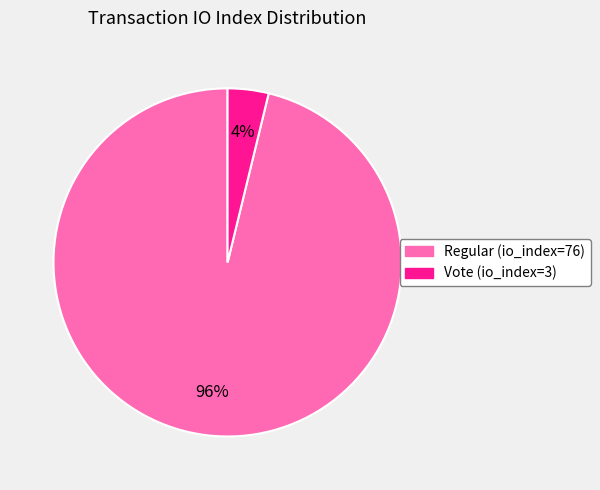

True or false: Vote (io_index=3) accounts for 15% of the total.

False